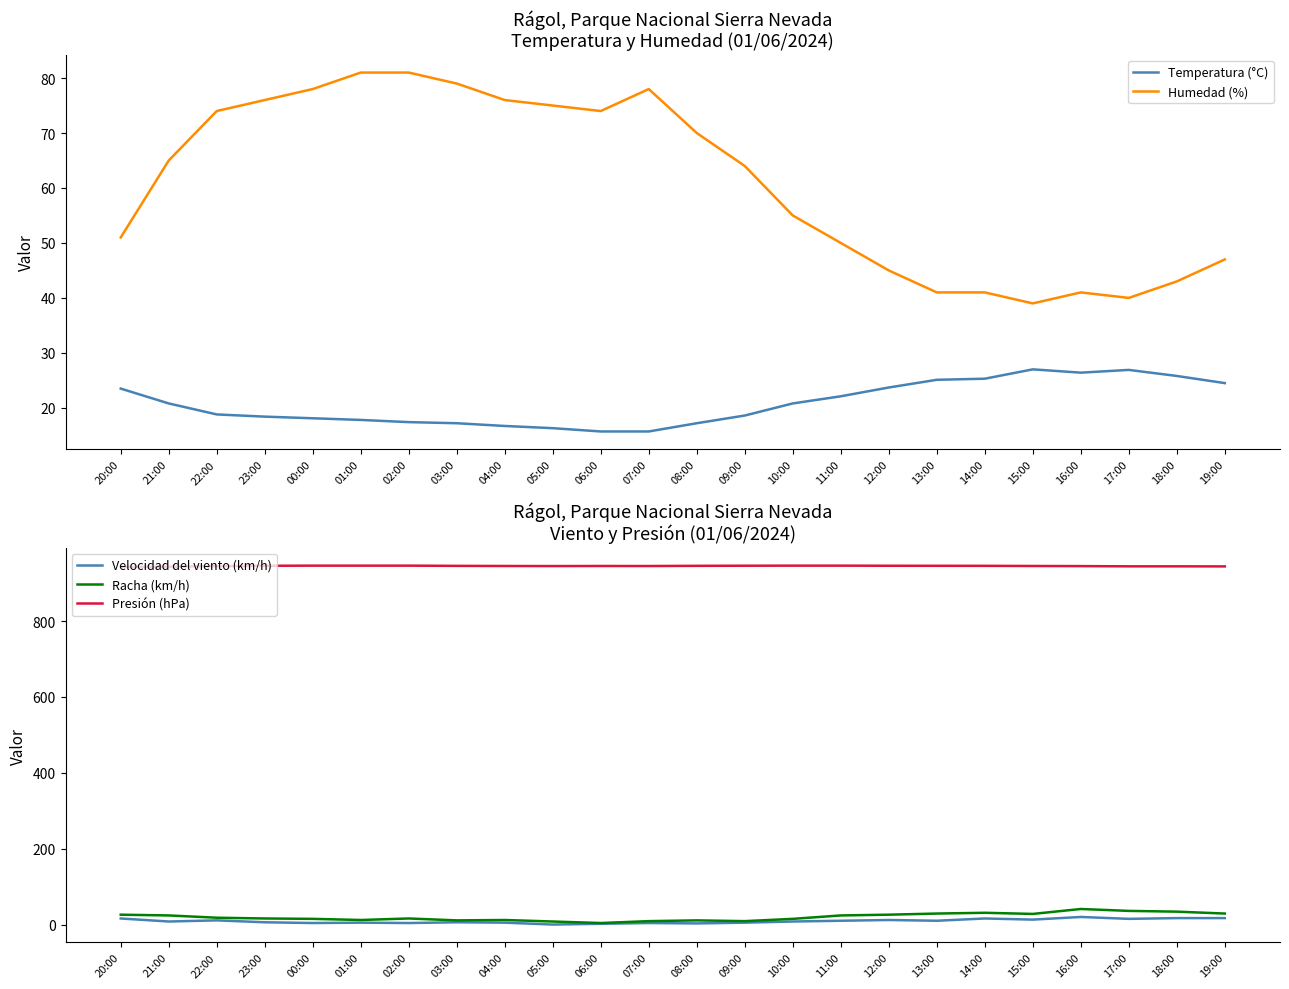

How many values in the Temperatura (°C) series are below 20?

12